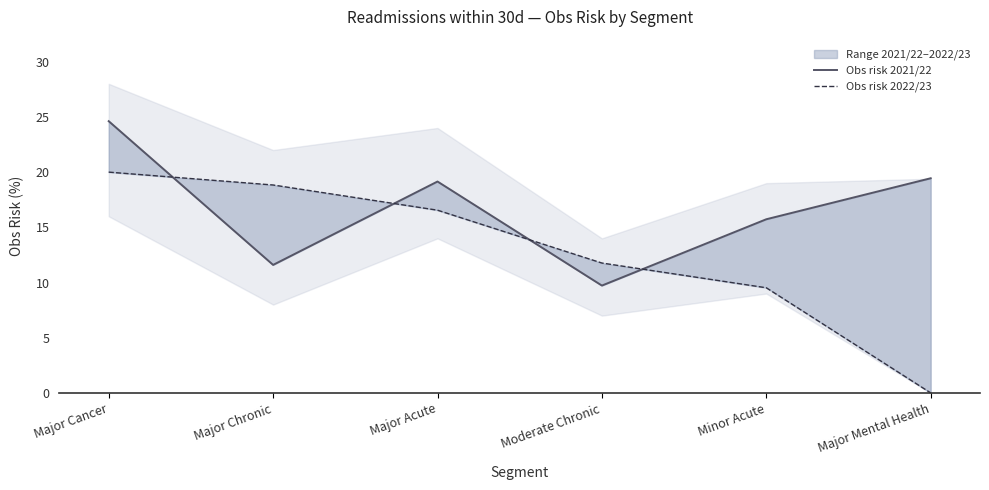

The Obs risk 2022/23 series shows 13.7 at Minor Acute. True or false?

False